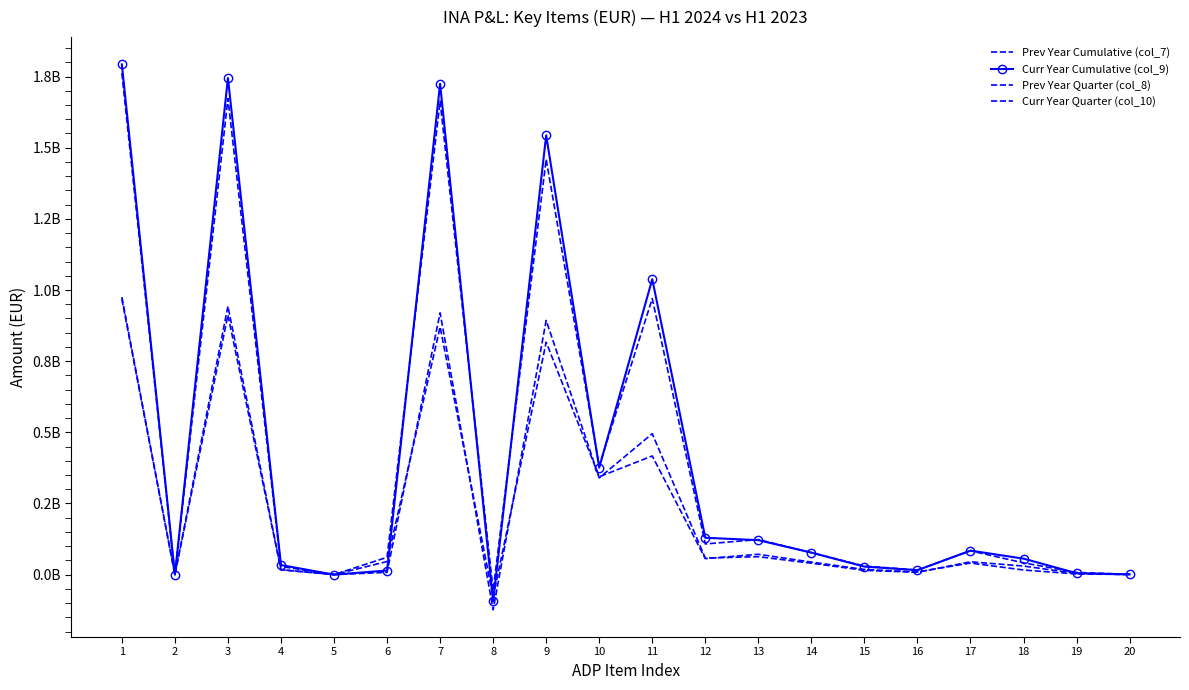

Is the value of Curr Year Cumulative (col_9) at 4 greater than the value of Prev Year Quarter (col_8) at 16?

Yes